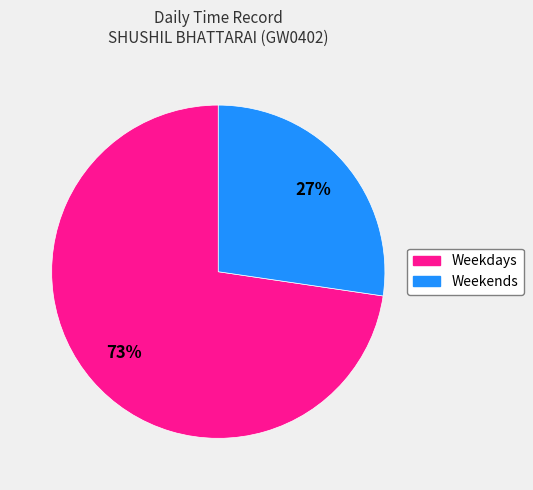

The Weekends slice represents 40% of the pie. True or false?

False